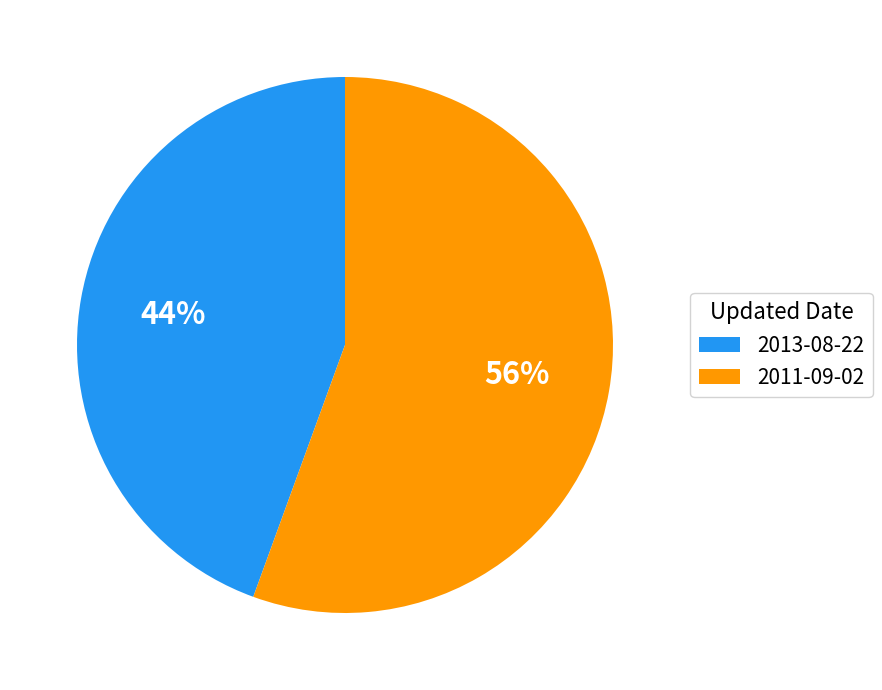

Rank the categories by value from lowest to highest.

2013-08-22, 2011-09-02